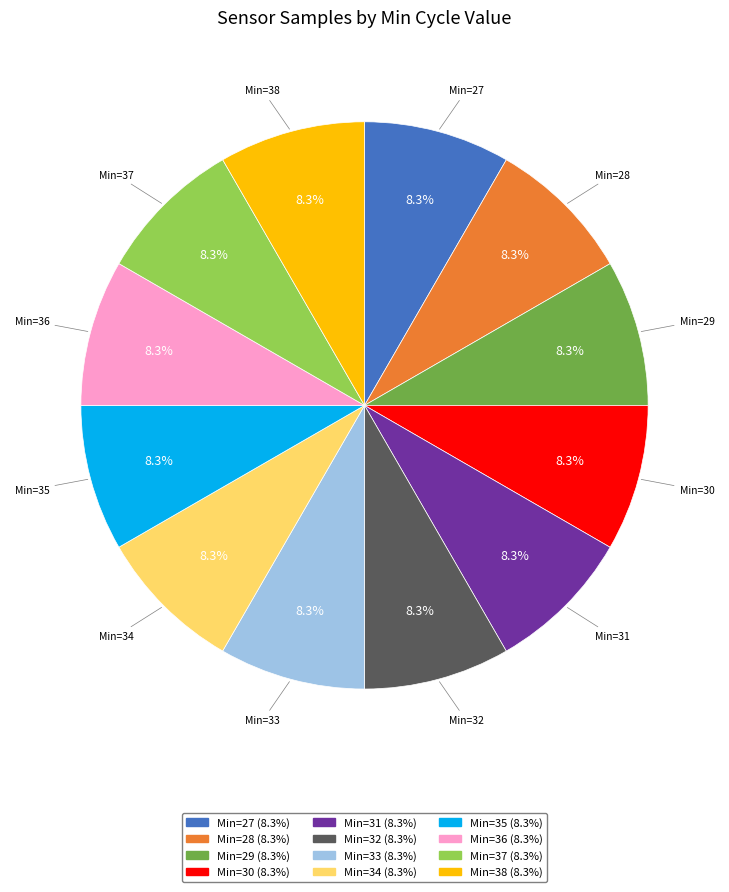

Does any single category account for the majority?

No